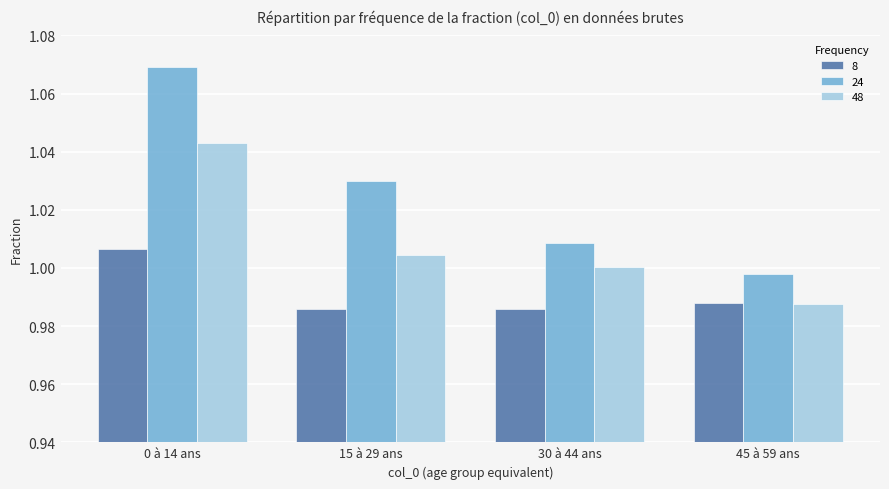

Which series has the largest range (max minus min)?

24